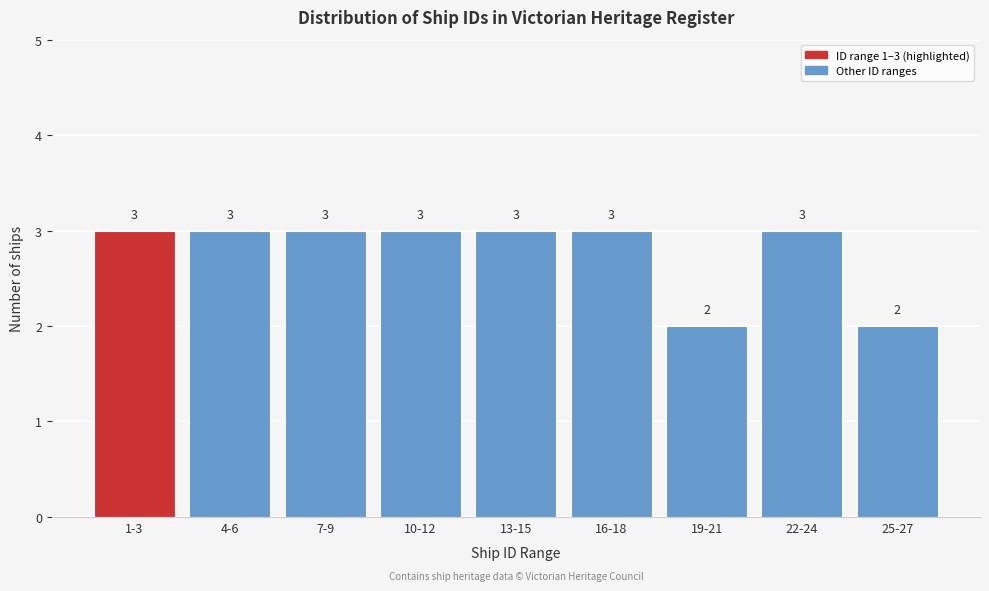

Reading left to right, what are all the values shown in this chart?

1-3=3	4-6=3	7-9=3	10-12=3	13-15=3	16-18=3	19-21=2	22-24=3	25-27=2